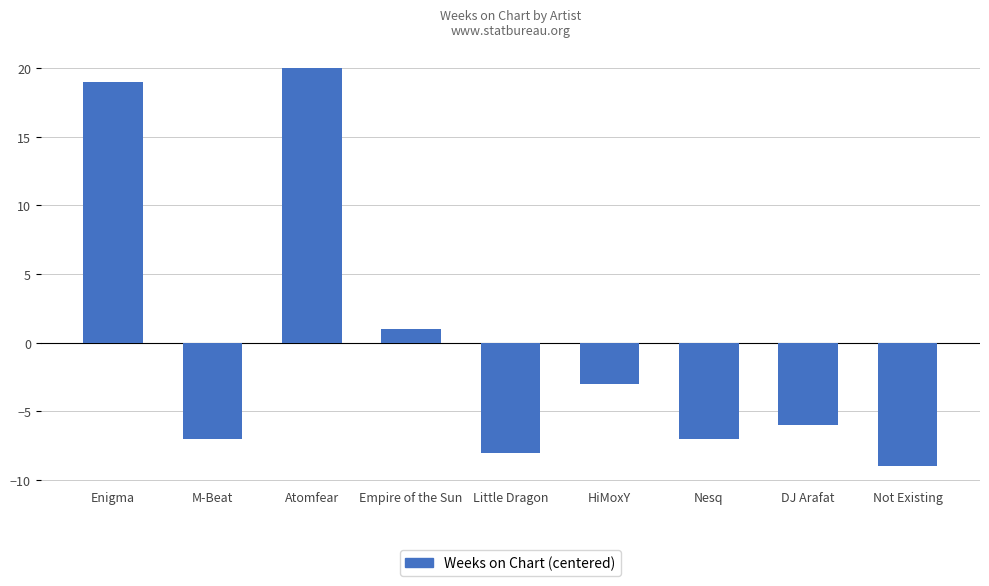

What is the difference between the second highest and second lowest values?

27